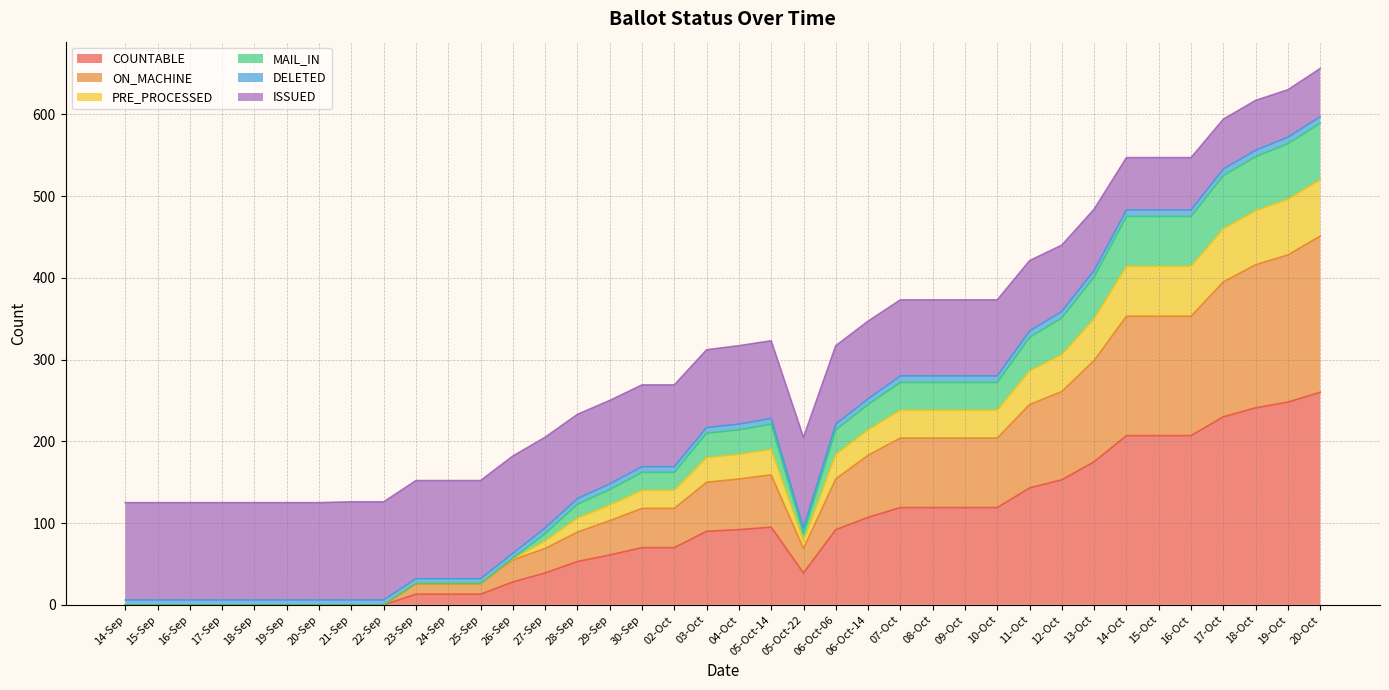

What is the difference between the second highest and second lowest values in the COUNTABLE series?

248